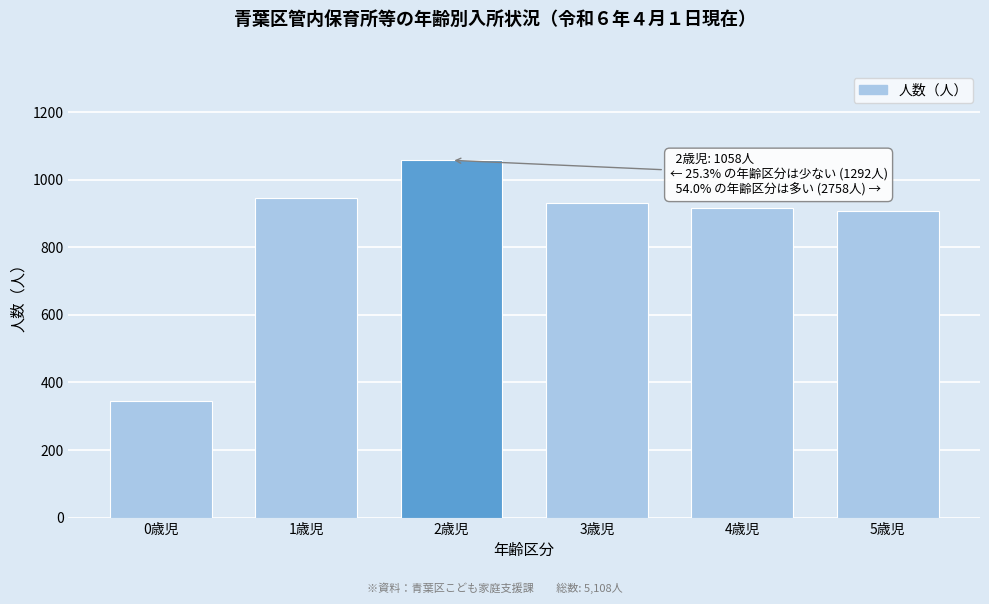

Reading left to right, transcribe all the data shown in this chart.

346	946	1058	931	918	909